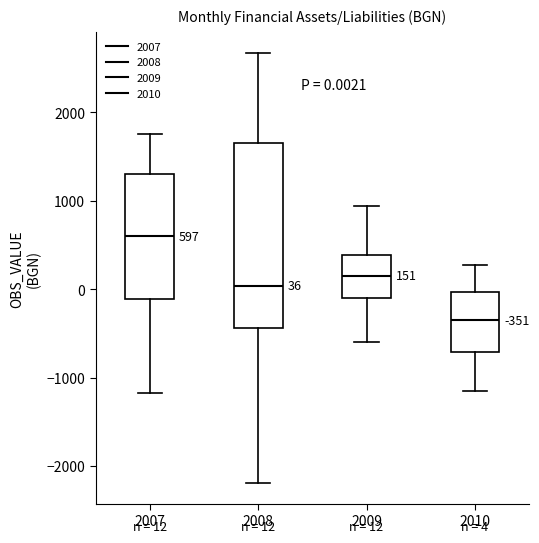

Which box has the highest median line?

2007